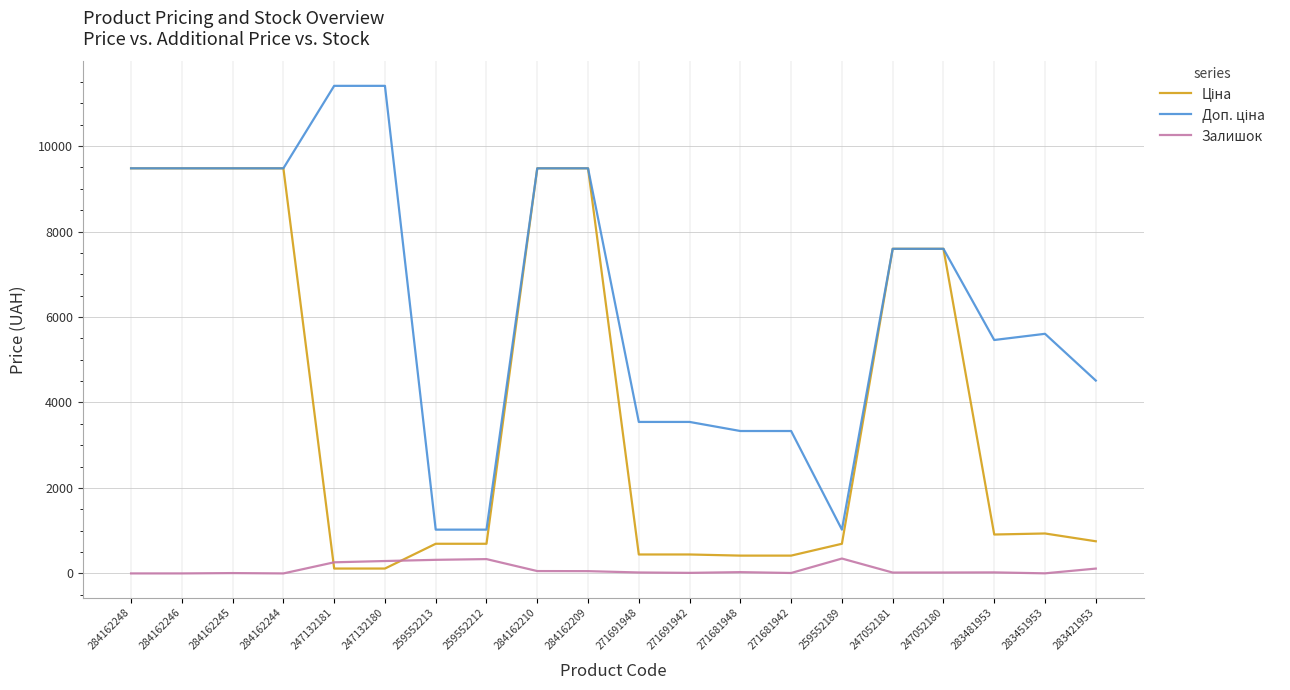

What is the spread (max minus min) of values at 284162248?

9480.1